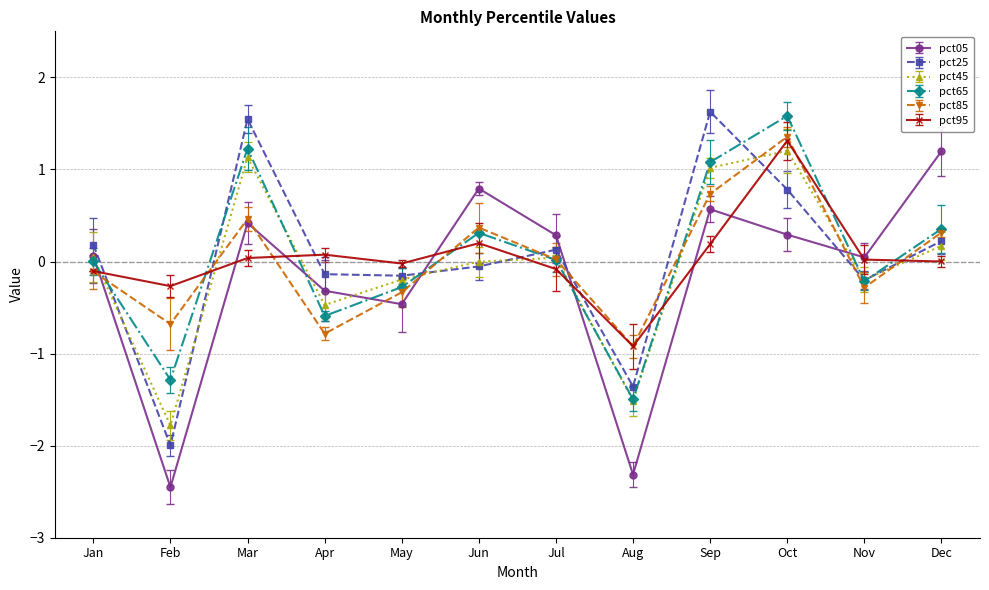

Which series has the largest range (max minus min)?

pct05